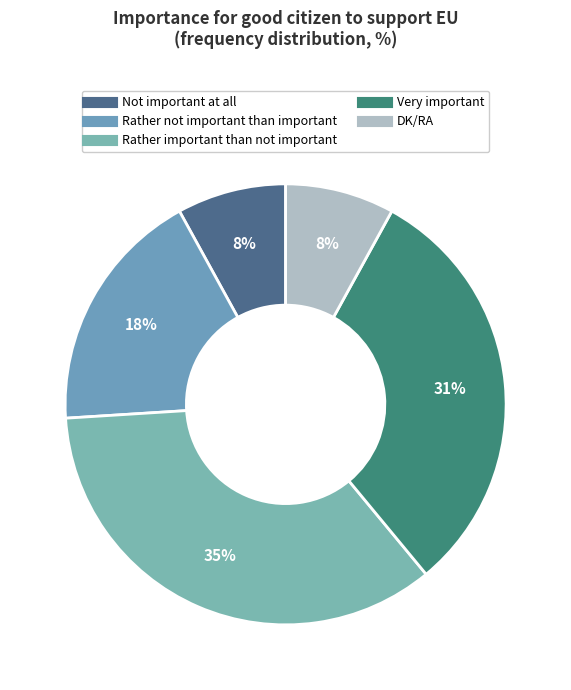

To the nearest percent, what portion does Not important at all represent?

8%